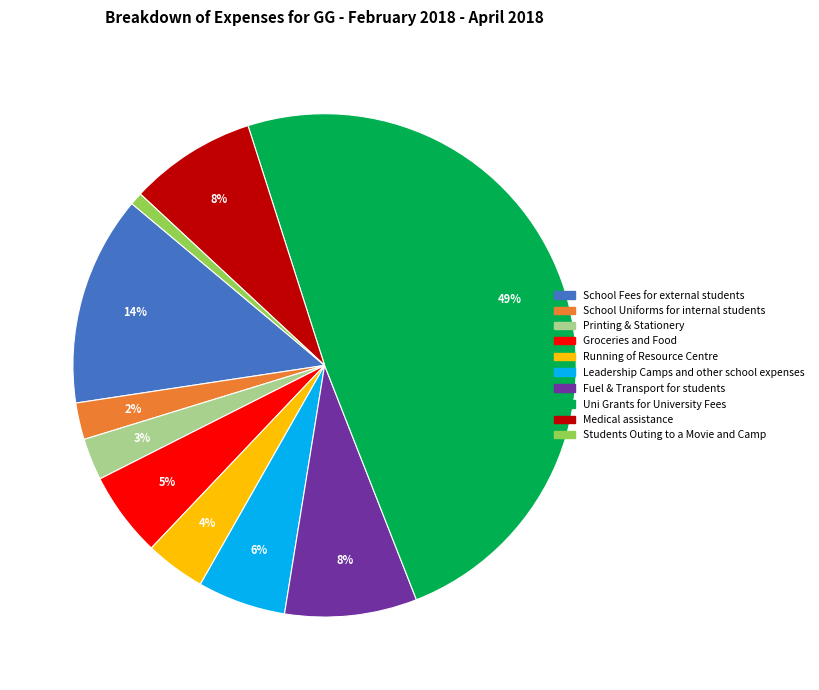

Count the number of slices in the pie.

10